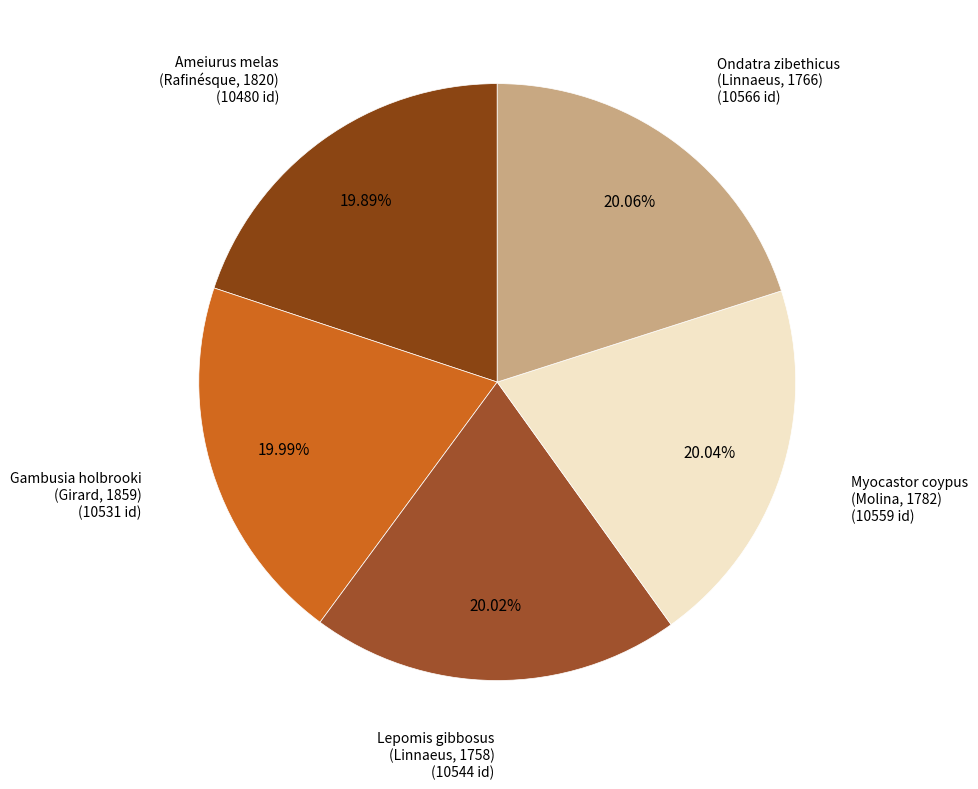

How many slices are in this pie chart?

5